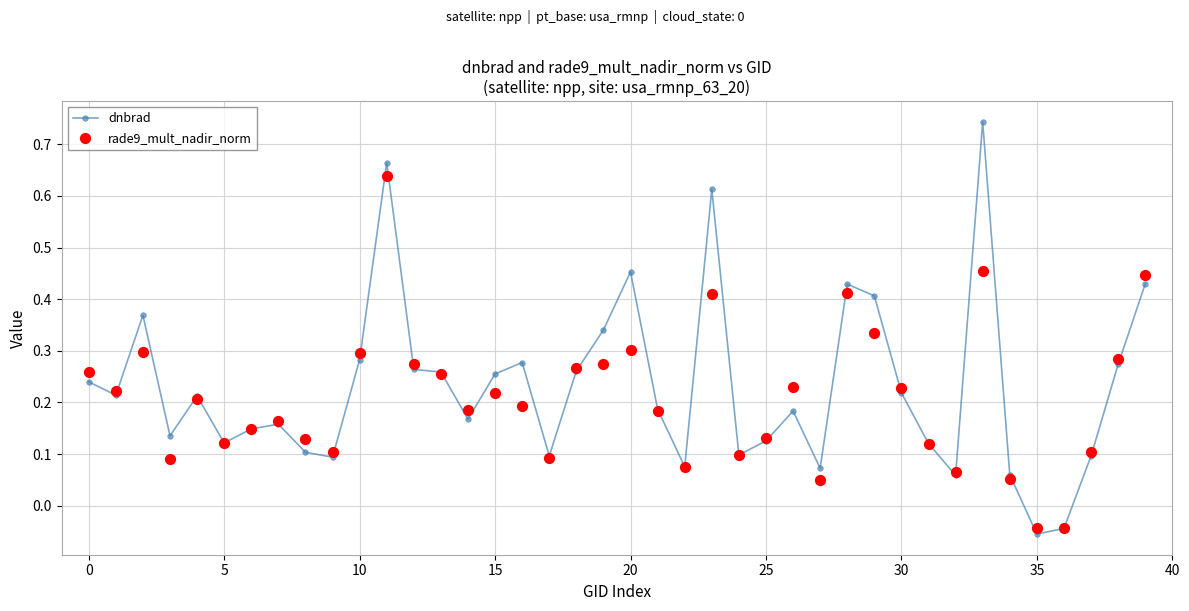

At which category is the sum across all series the highest?

11